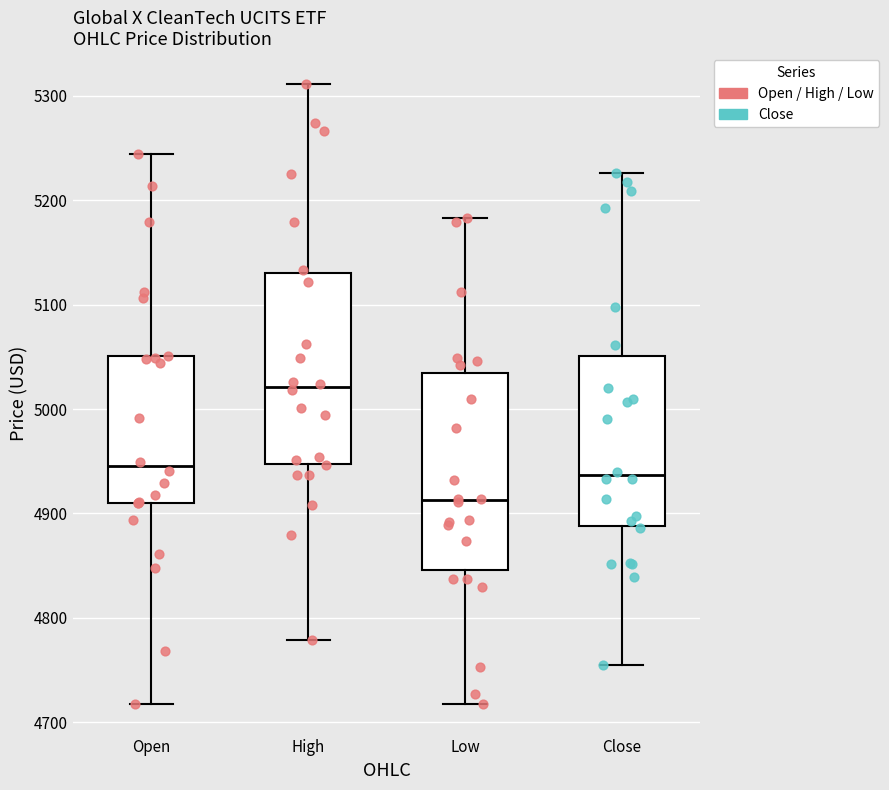

Reading left to right, read every box against the y-axis: the position of its median line, the range the box covers, and the ends of its whiskers. The values are not printed on the chart, so give them approximately, as read against the axis.

Open: median 4950, box 4910 to 5050, whiskers 4720 to 5240
High: median 5020, box 4950 to 5130, whiskers 4780 to 5310
Low: median 4910, box 4850 to 5030, whiskers 4720 to 5180
Close: median 4940, box 4890 to 5050, whiskers 4760 to 5230